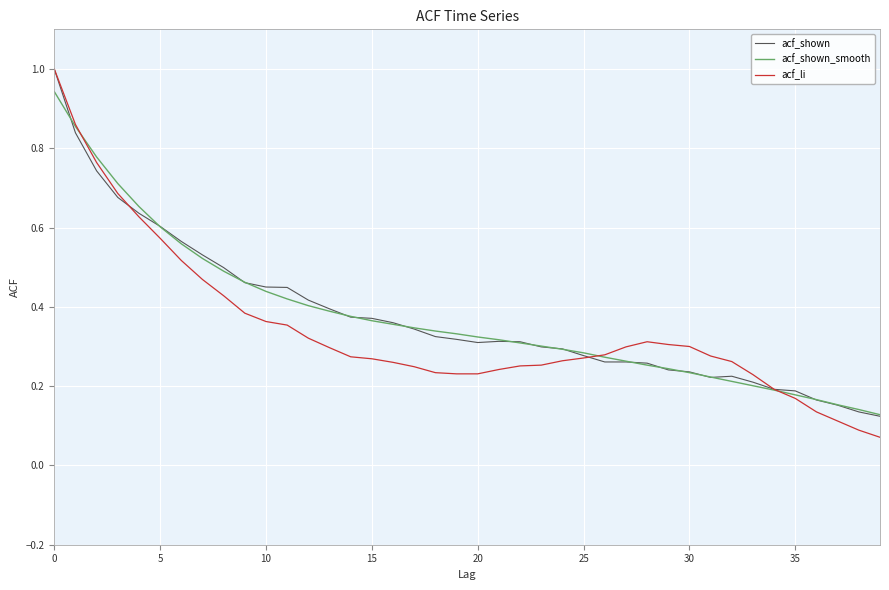

What is the greatest value displayed?

1.0